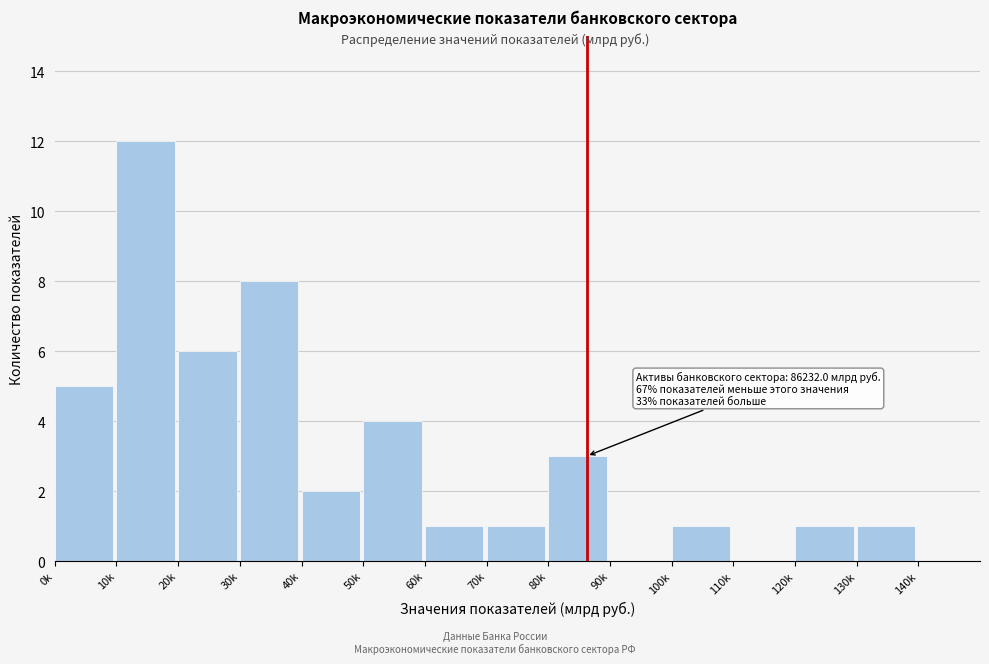

Reading right to left, transcribe all the data shown in this chart.

140k=0	130k=1	120k=1	110k=0	100k=1	90k=0	80k=3	70k=1	60k=1	50k=4	40k=2	30k=8	20k=6	10k=12	0k=5